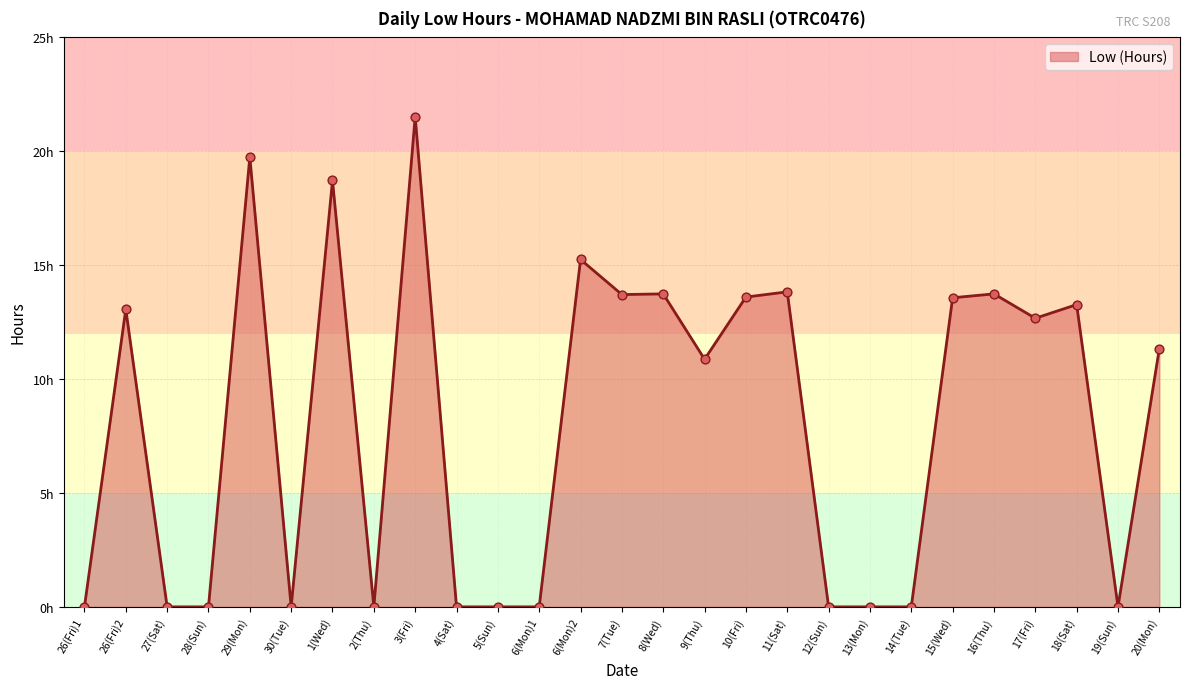

Which has a higher value, 26(Fri)2 or 18(Sat)?

18(Sat)